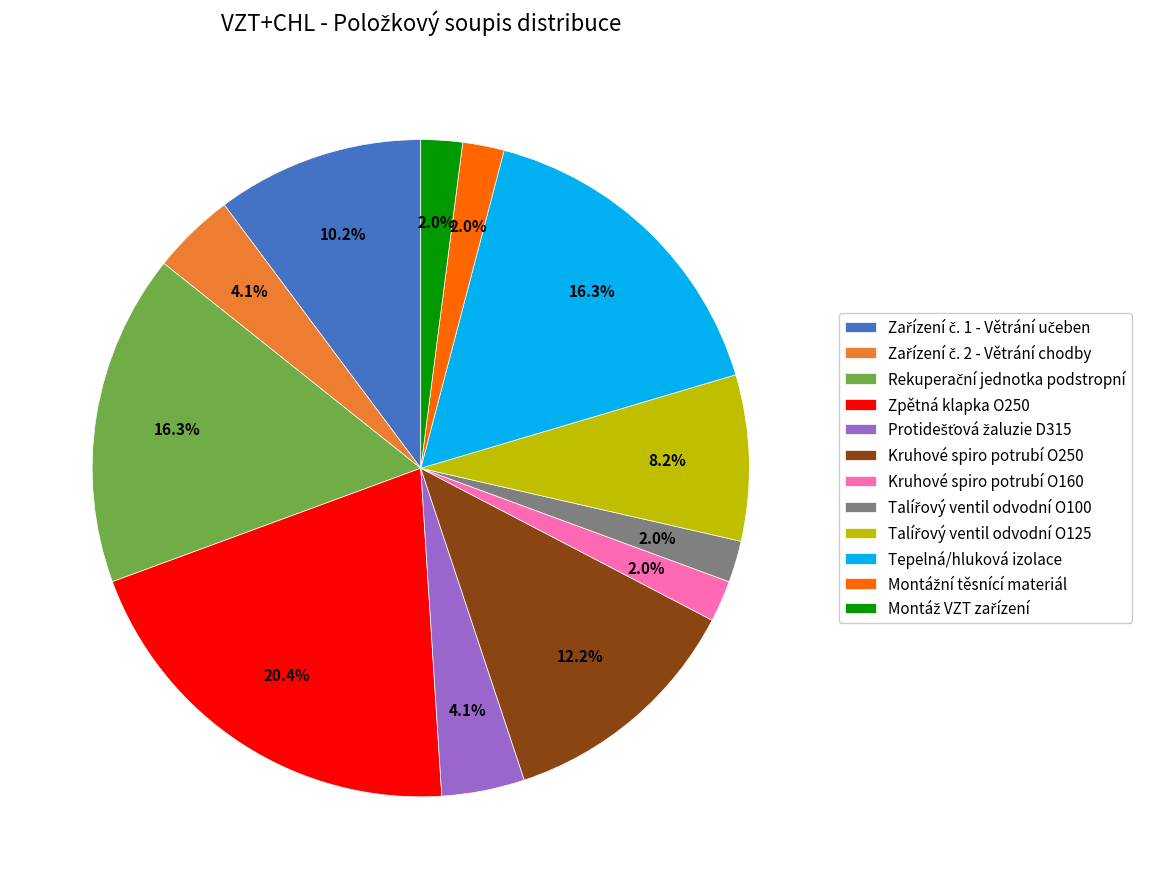

Which slice is the largest?

Zpětná klapka O250